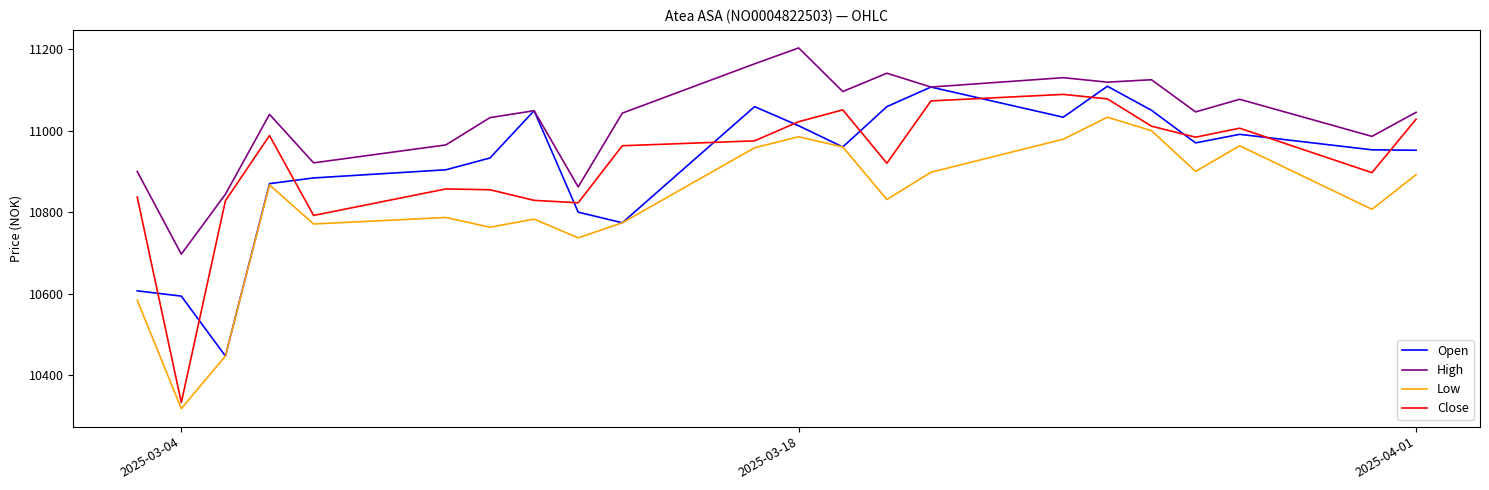

True or false: Open and Close intersect in this chart.

True